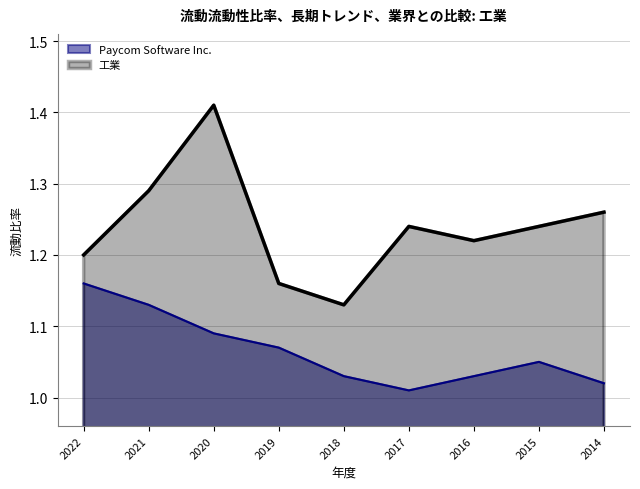

At 2014-12-31, list the series in order from largest to smallest.

工業, Paycom Software Inc.